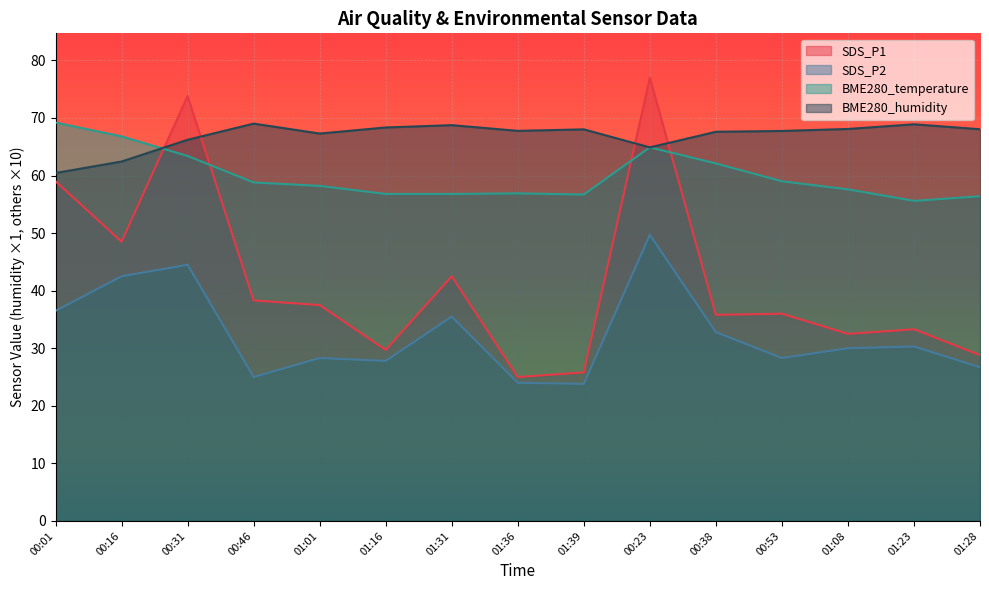

Where is the first local maximum for BME280_humidity?

00:46